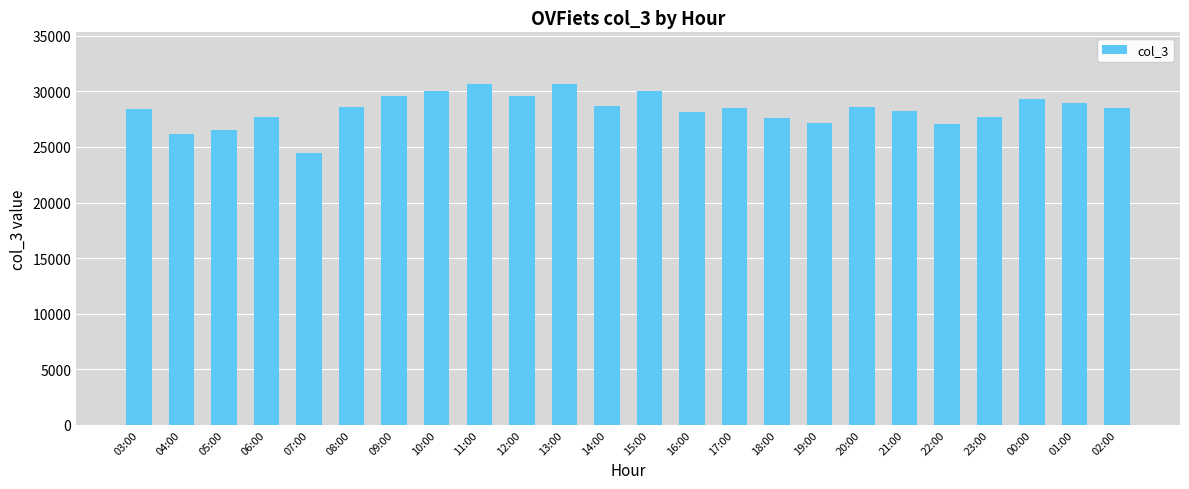

What is the approximate value at 16:00?

28166